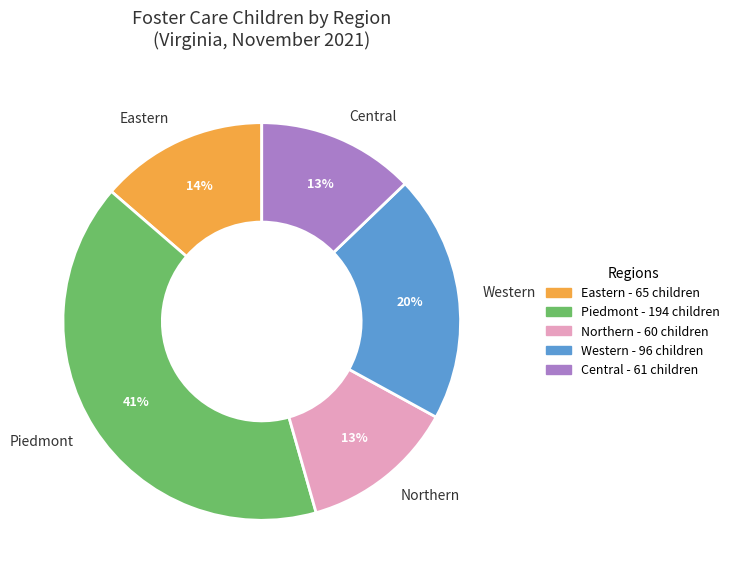

How many segments does this pie chart have?

5